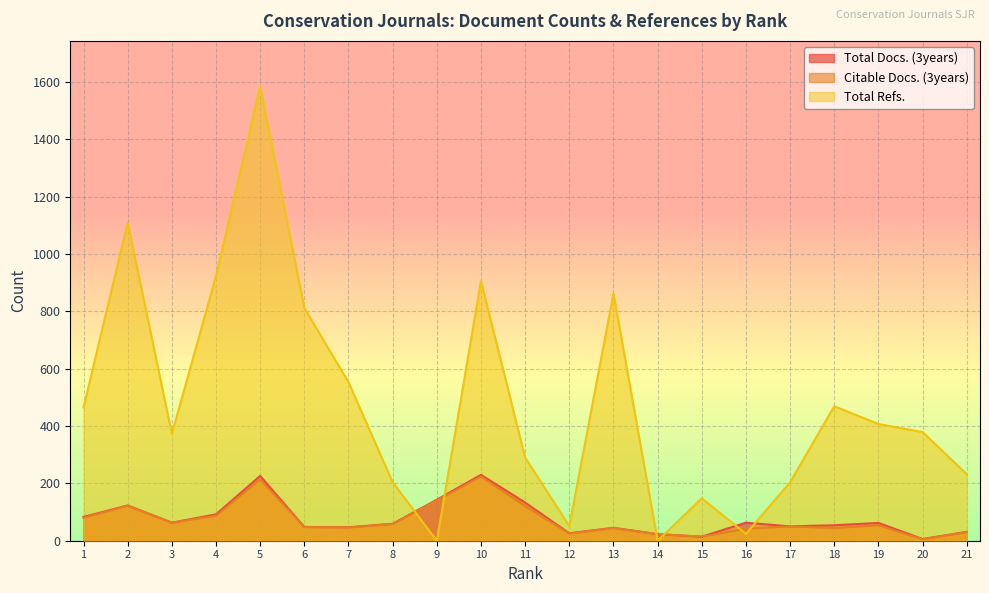

How many categories are shown in the chart?

21